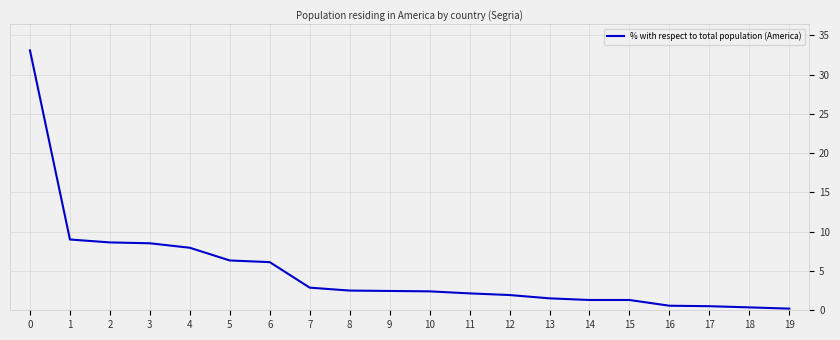

What is the difference between the maximum and minimum values?

32.9